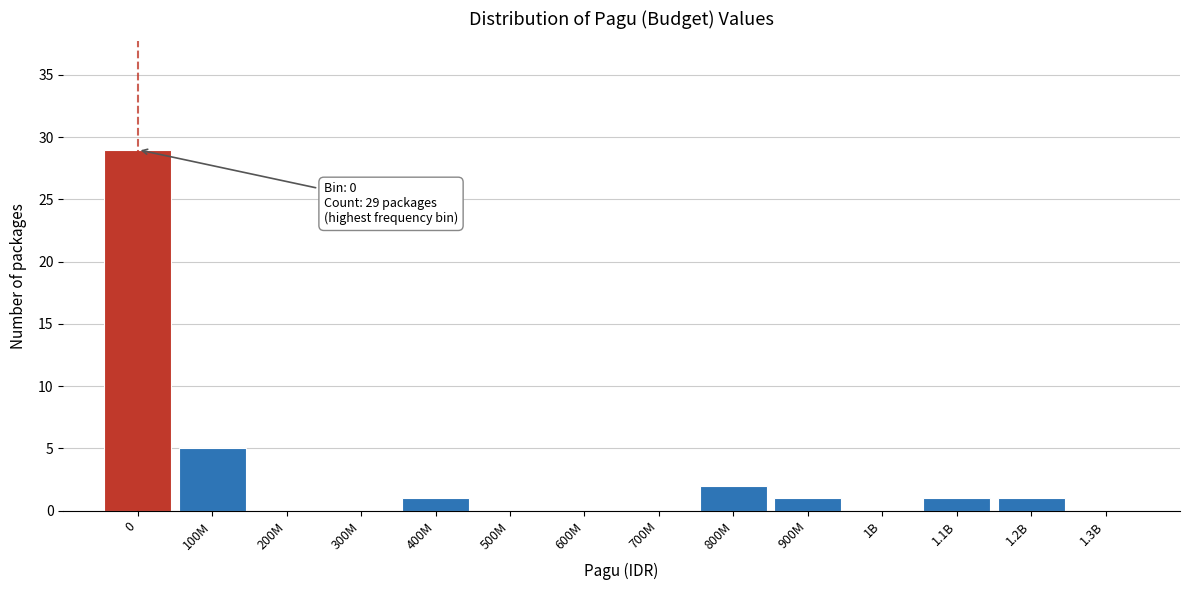

Reading left to right, extract all data points from this chart.

0=29	100M=5	200M=0	300M=0	400M=1	500M=0	600M=0	700M=0	800M=2	900M=1	1B=0	1.1B=1	1.2B=1	1.3B=0